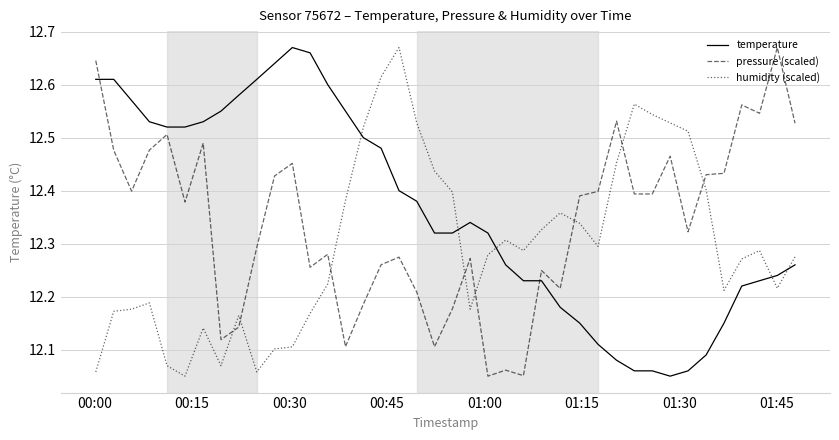

What is the difference between the maximum and minimum values in the humidity (scaled) series?

0.6